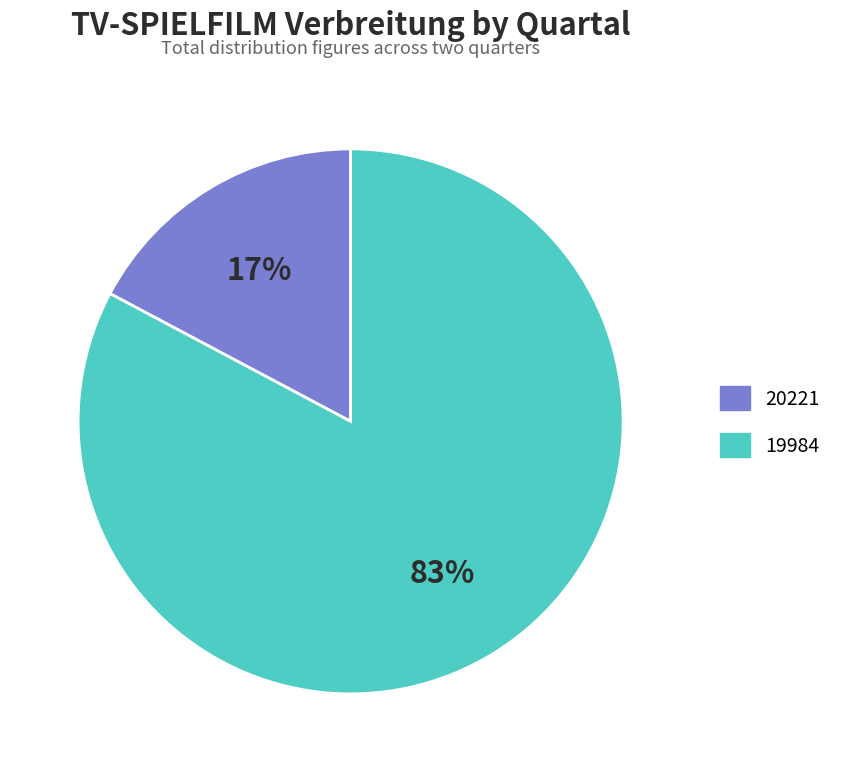

How many segments does this pie chart have?

2